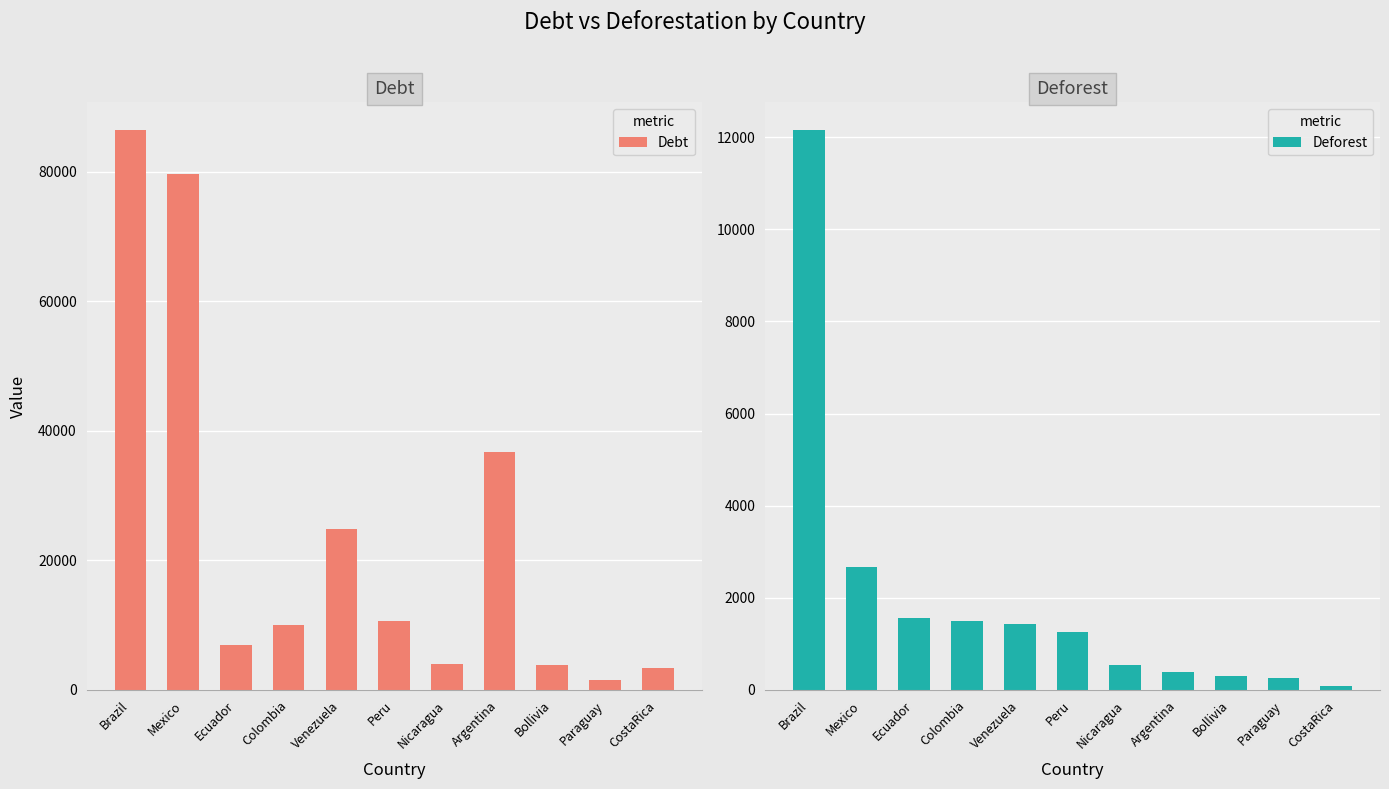

What is the difference between the second highest and minimum values in the Deforest series?

2590